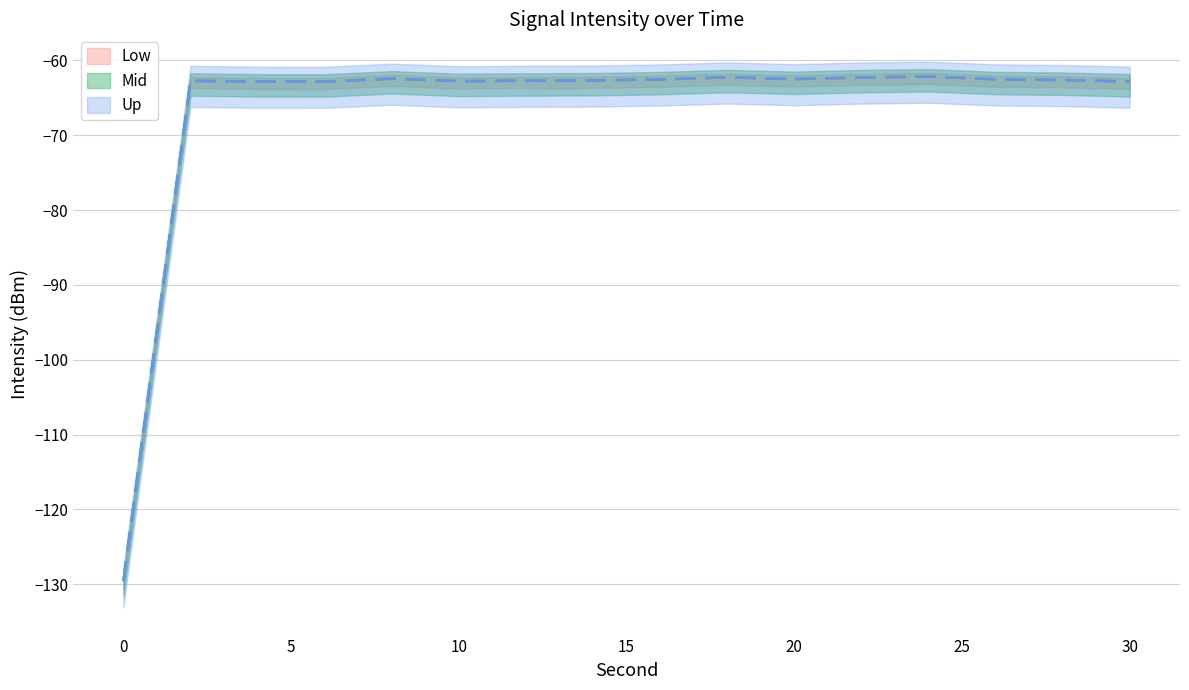

What is the minimum value for intensity_mid?

-129.6